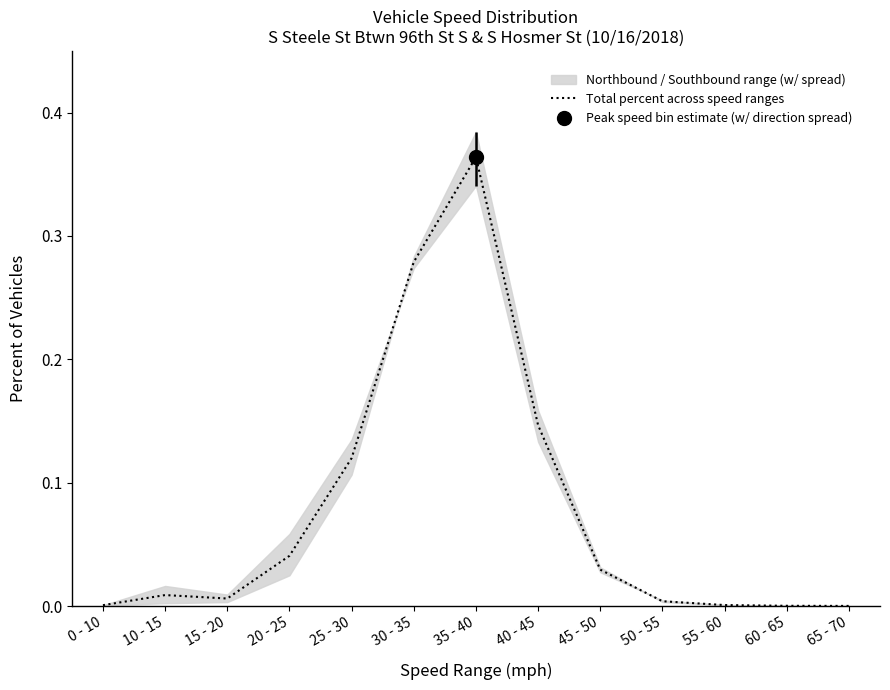

List the labels in order of value, largest first.

35 - 40, 30 - 35, 40 - 45, 25 - 30, 20 - 25, 45 - 50, 10 - 15, 15 - 20, 50 - 55, 55 - 60, 0 - 10, 60 - 65, 65 - 70